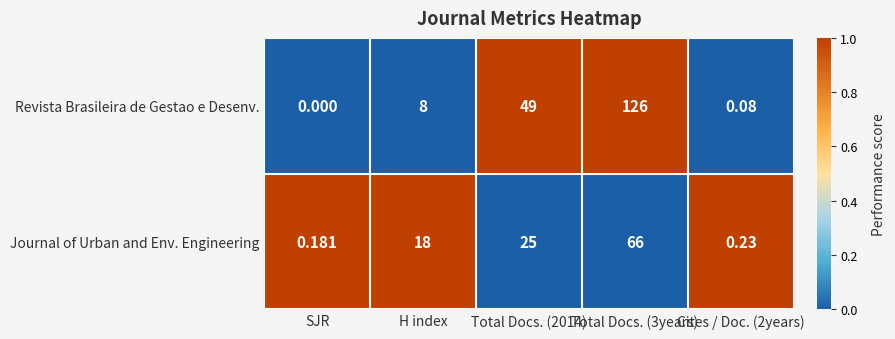

Which series has the largest range (max minus min)?

Revista Brasileira de Gestao e Desenv.